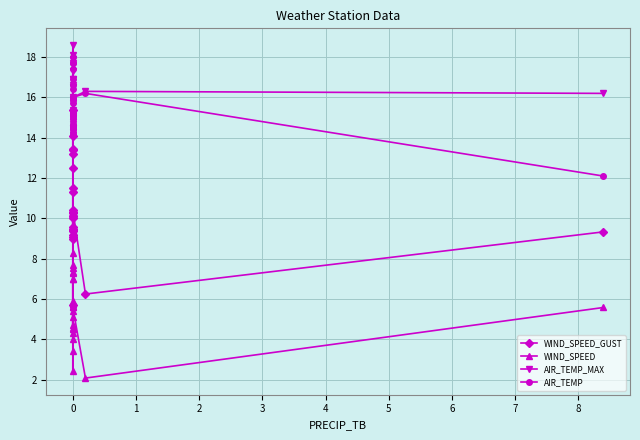

True or false: AIR_TEMP and WIND_SPEED intersect in this chart.

False